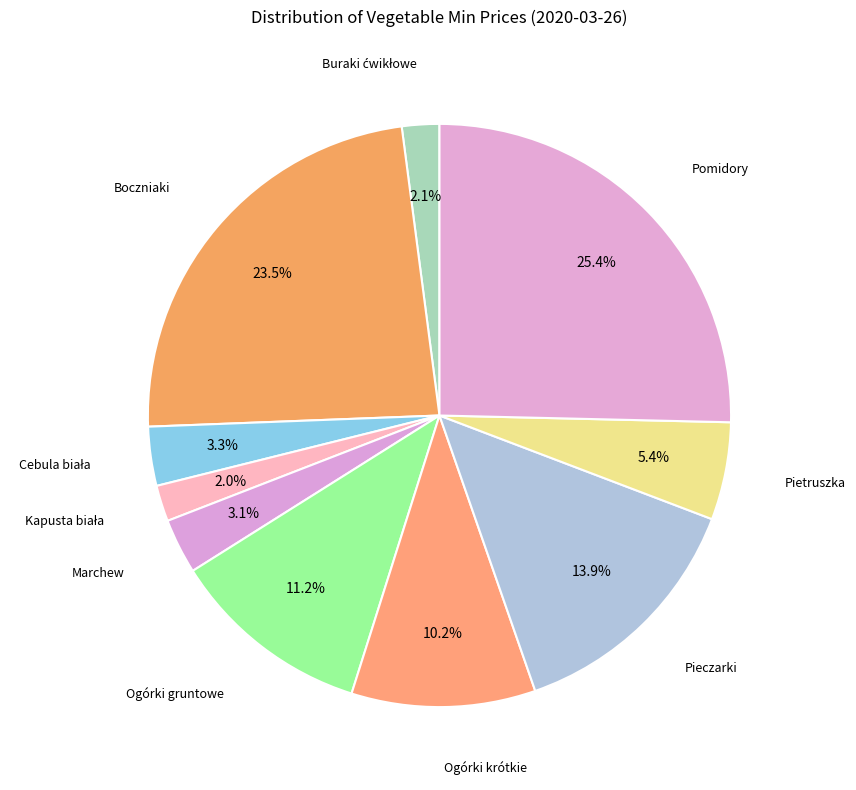

How many segments does this pie chart have?

10